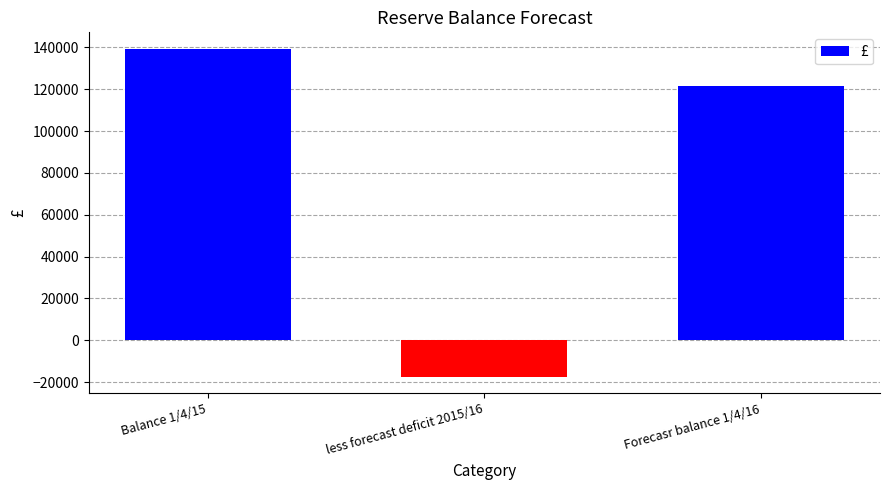

Rank the categories by value from highest to lowest.

Balance 1/4/15, Forecasr balance 1/4/16, less forecast deficit 2015/16